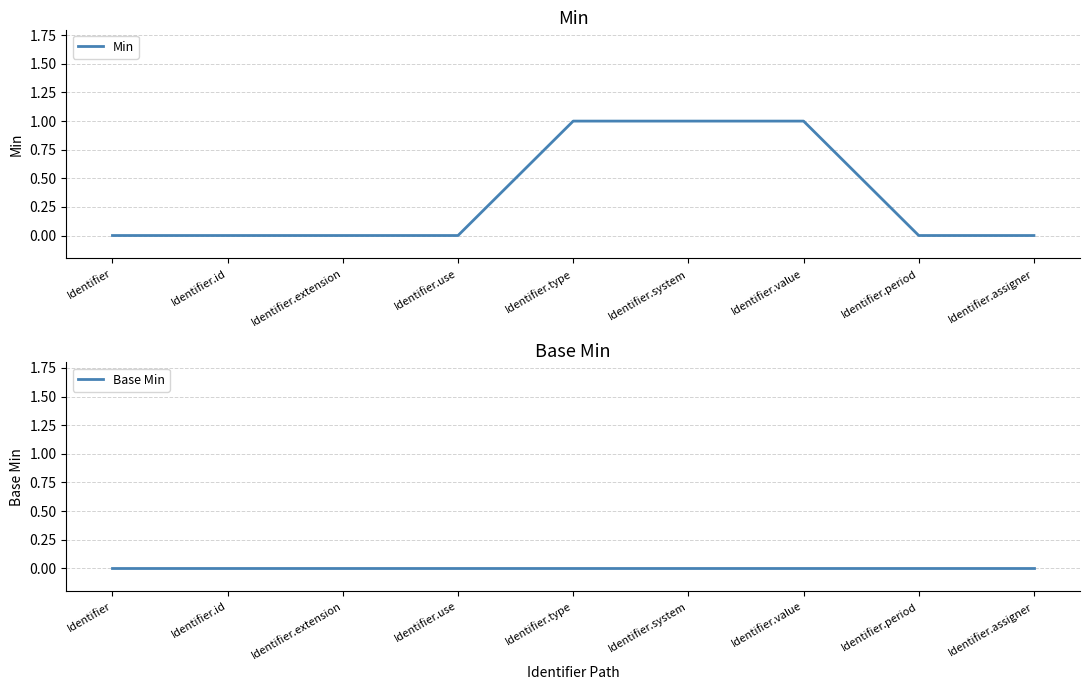

Between Identifier.value and Identifier.period, which is larger?

Identifier.value